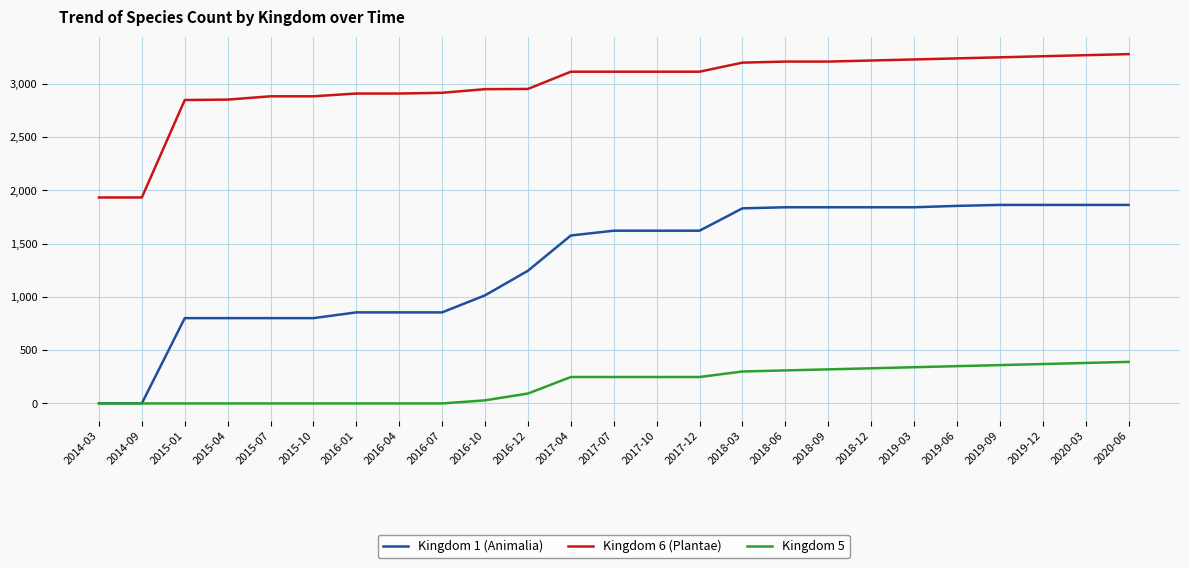

Which series has the largest total across all categories?

Kingdom 6 (Plantae)